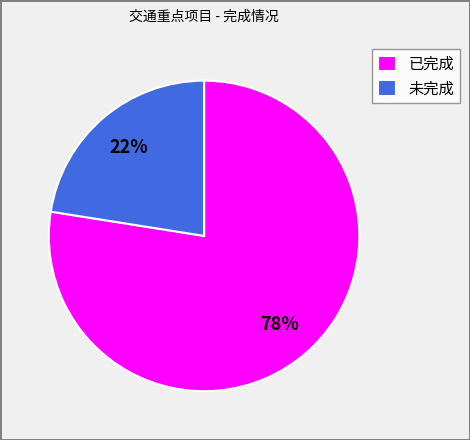

What is the ratio of the value at 未完成 to the value at 已完成?

0.3